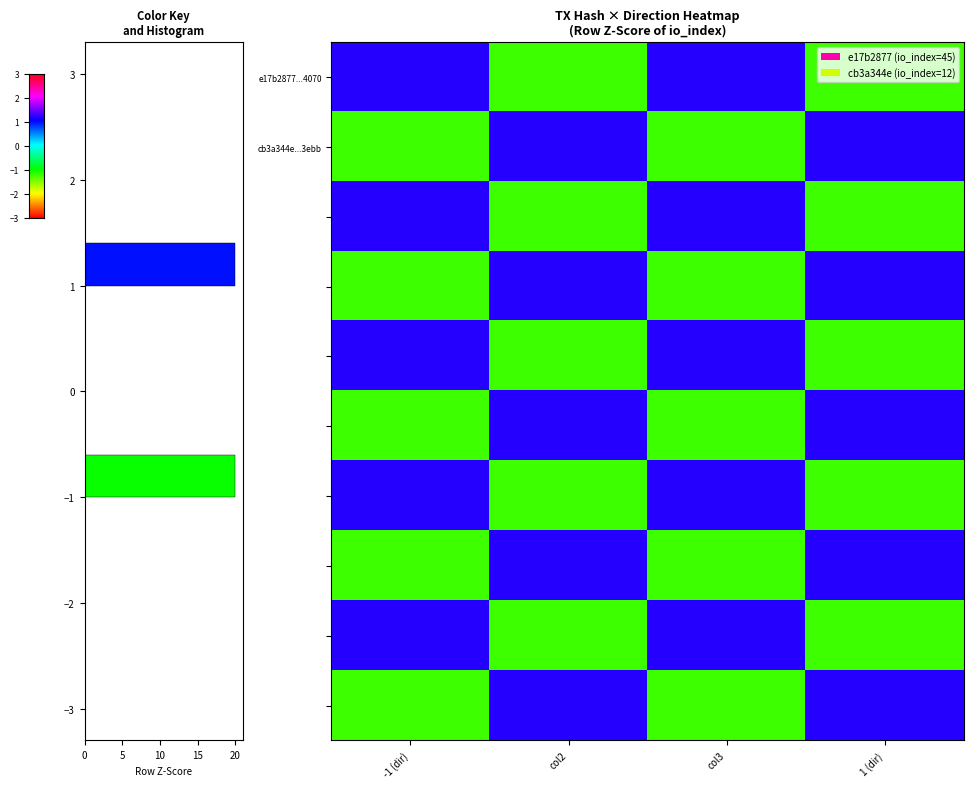

Is the value of row_2 at 0 greater than the value of row_1 at 0?

Yes